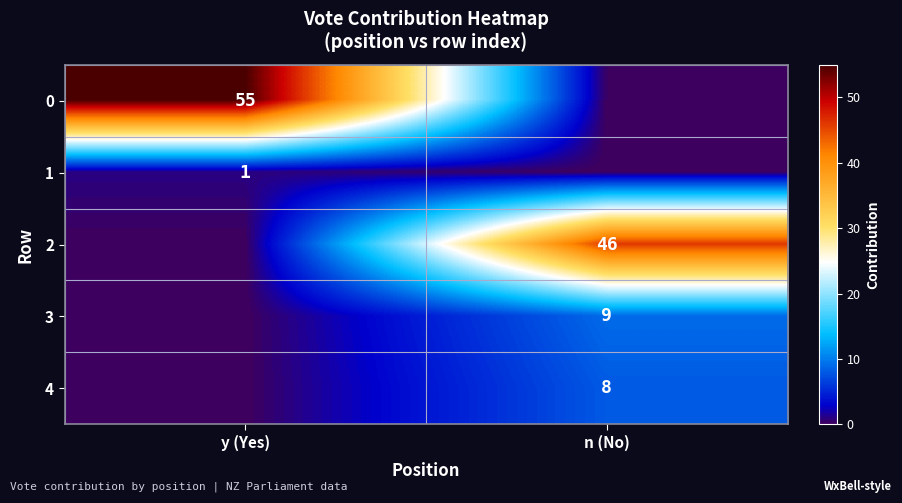

The 4 series shows 13 at n (No). True or false?

False